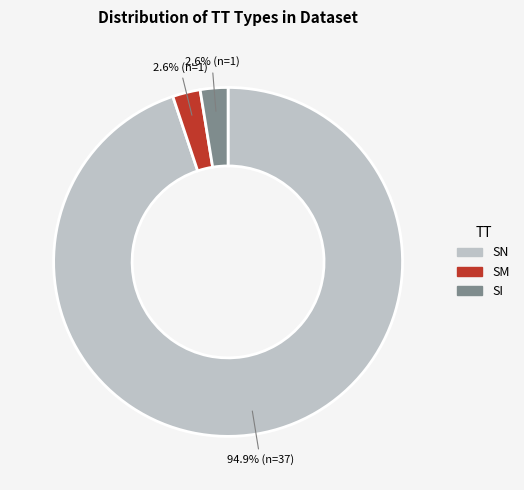

Is there a majority slice in this chart?

Yes